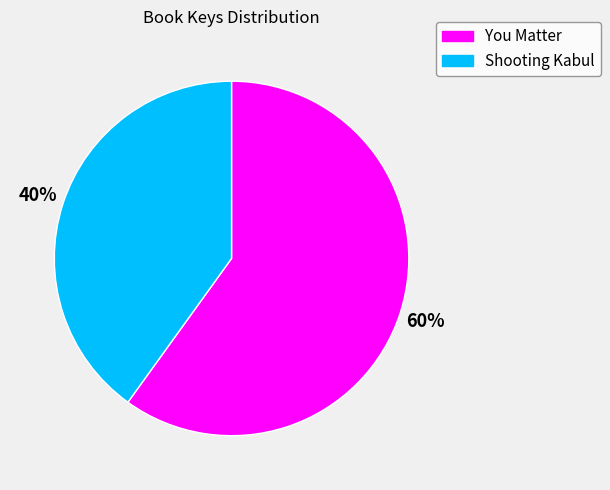

What percentage is the You Matter slice, to the nearest percent?

60%